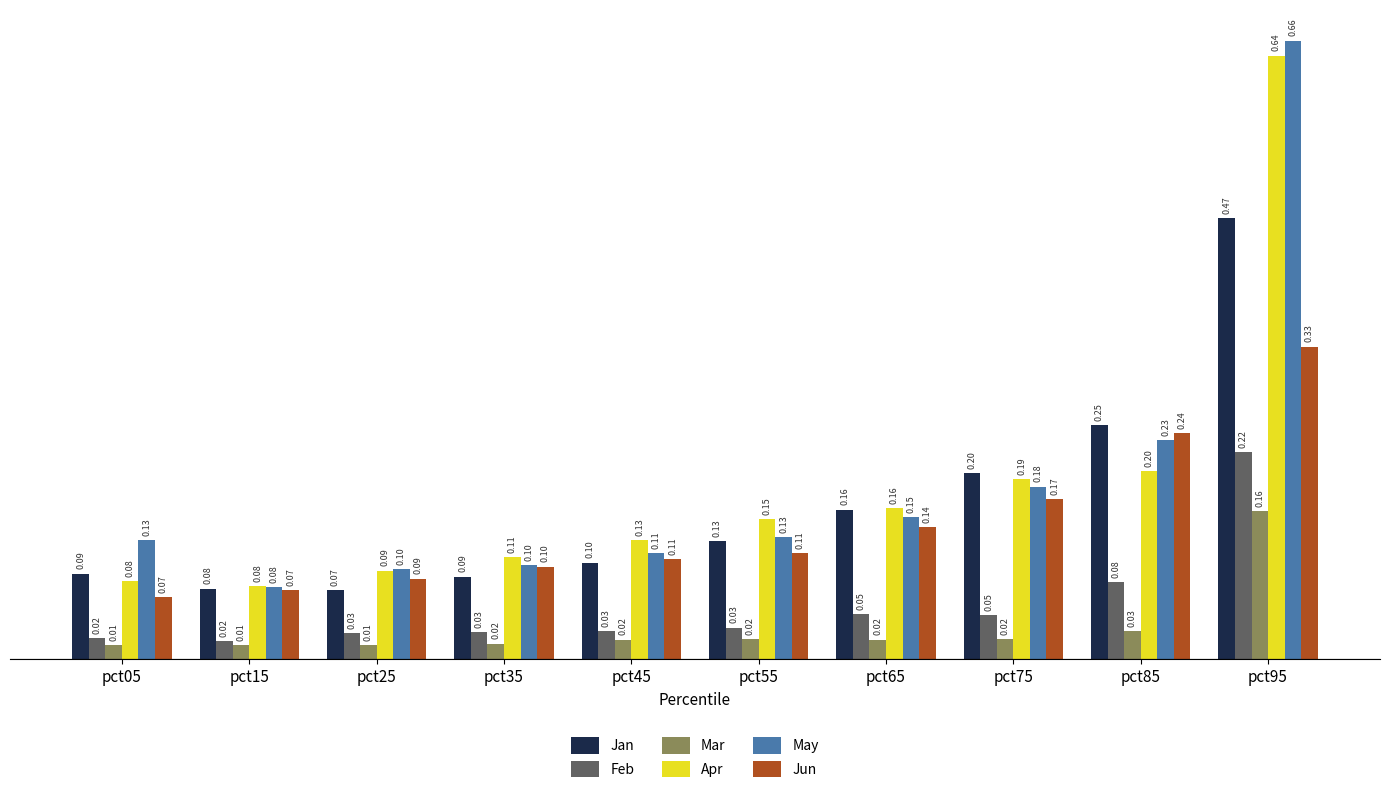

List the series in order of their peak value, lowest first.

Mar, Feb, Jun, Jan, Apr, May